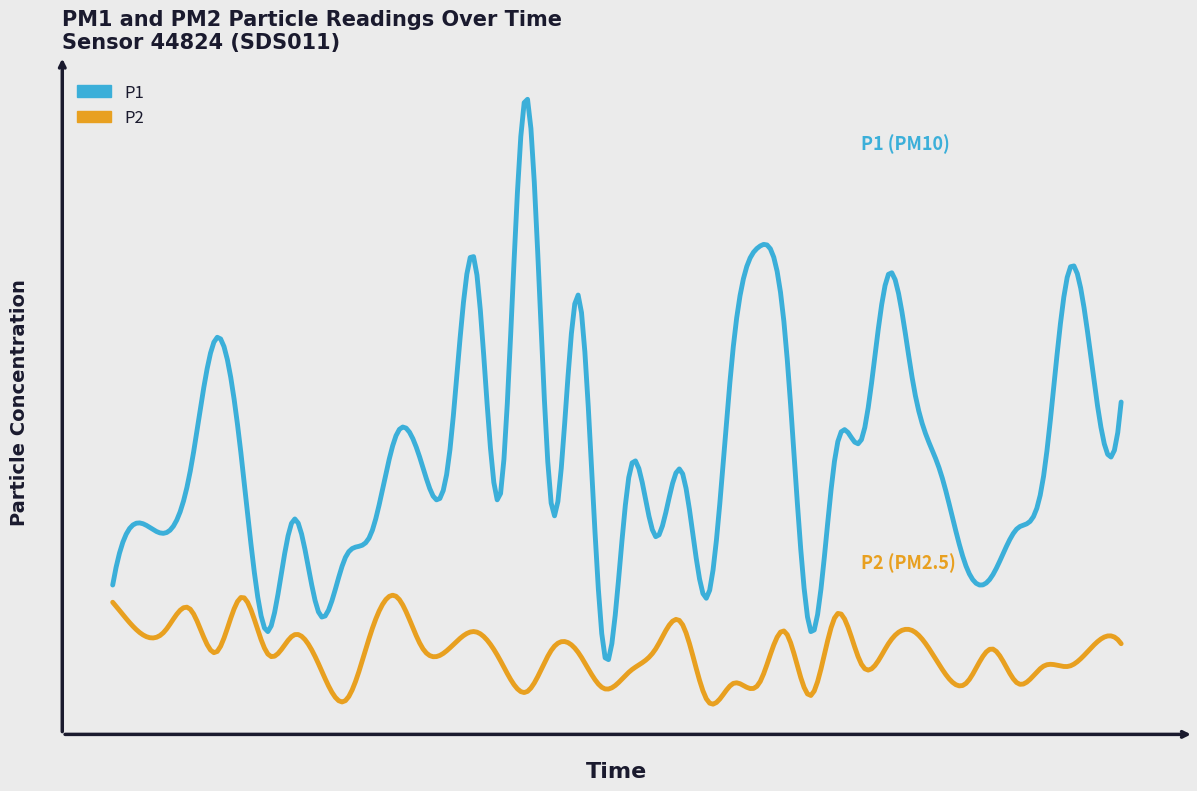

What is the average value of the P2 series?

1.0